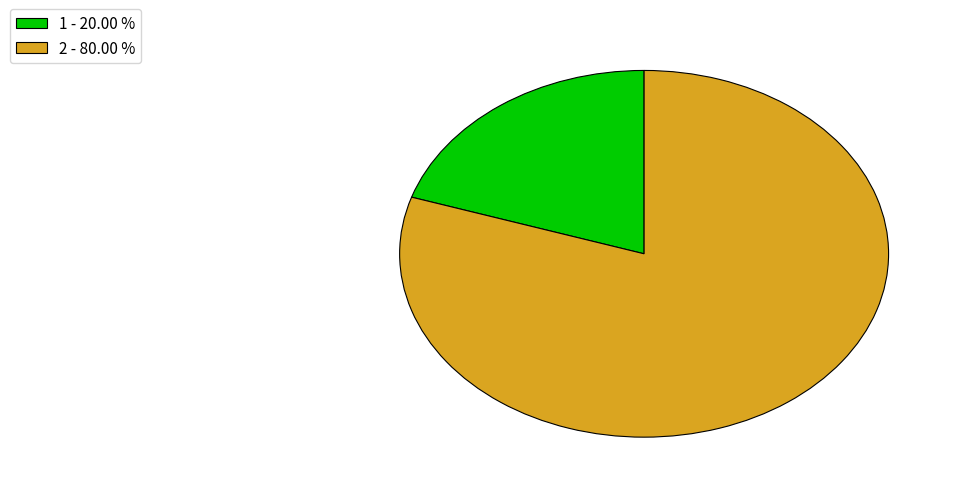

What is the smallest slice in the pie chart?

1